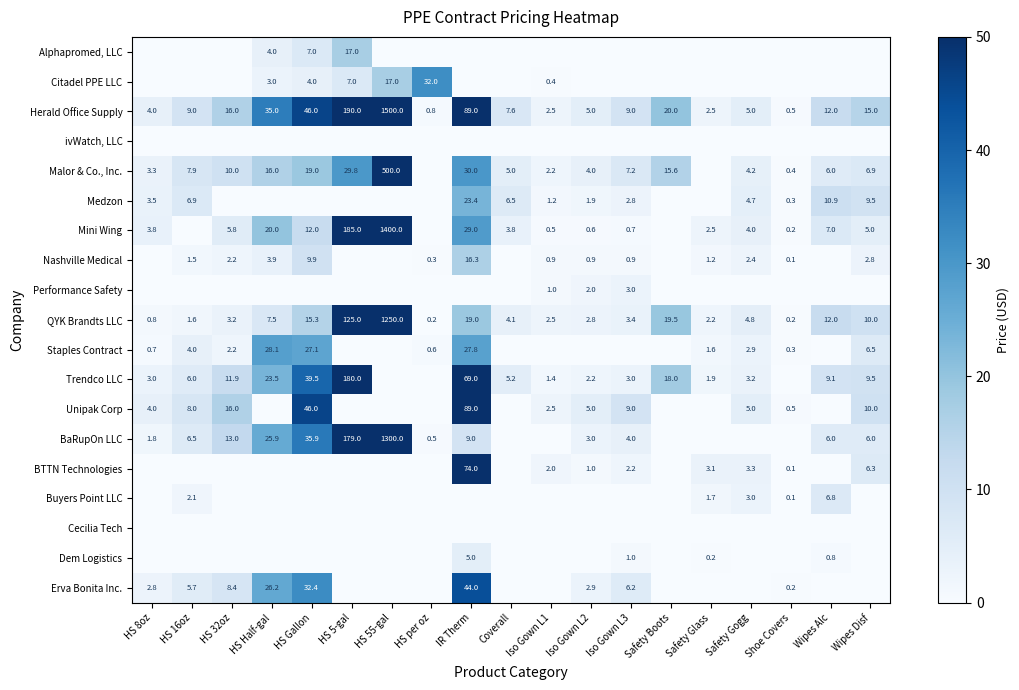

What is the lowest value of the Herald Office Supply series?

0.5